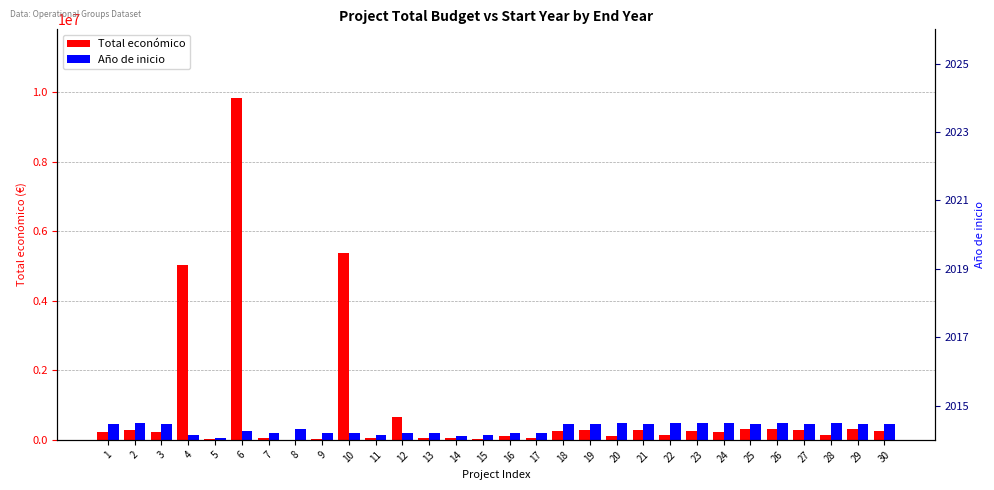

What is the difference between the second highest and second lowest values in the Año de inicio series?

400000